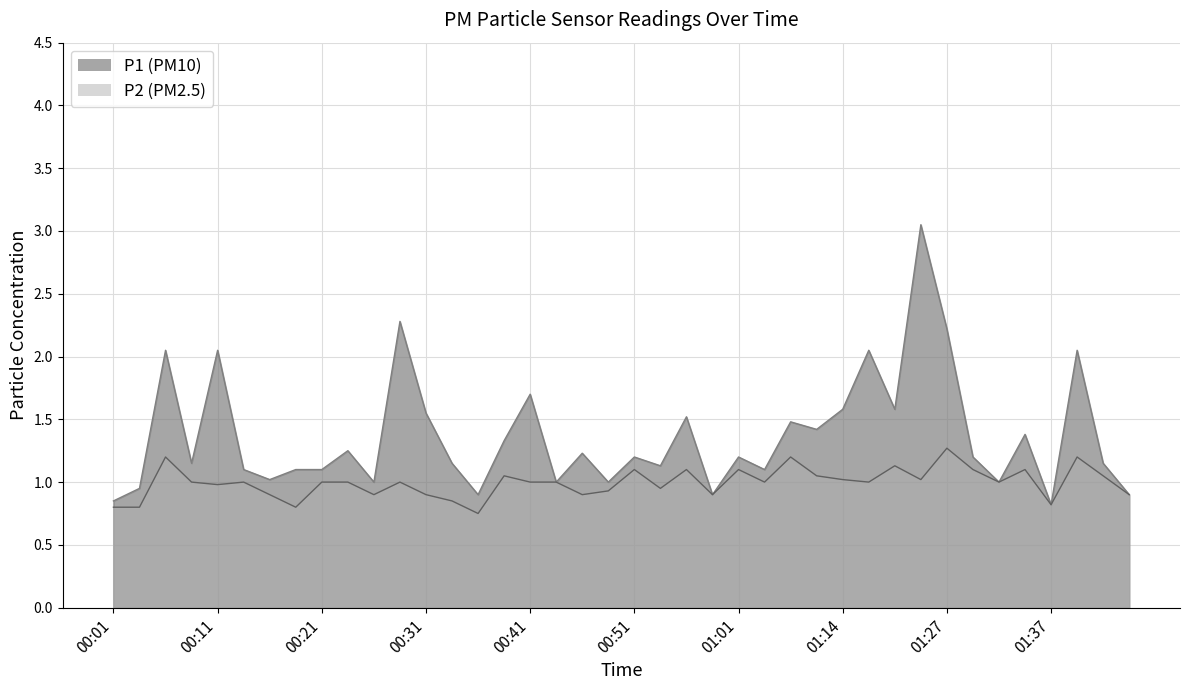

How many values in the P2 series are below 1?

15